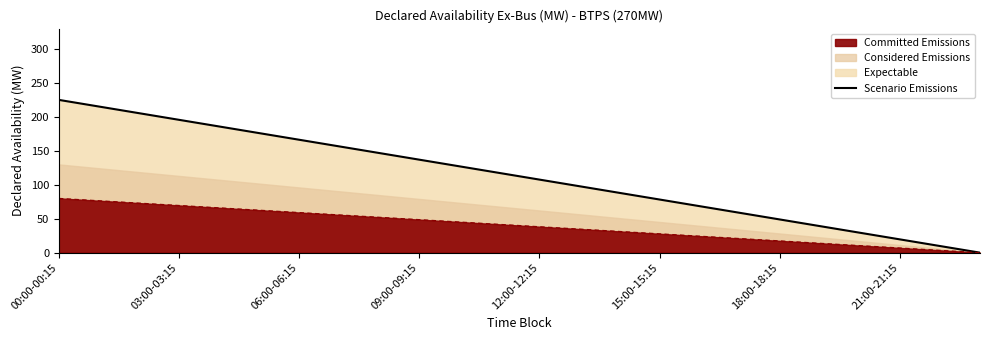

What is the sum of all values?

2700.0